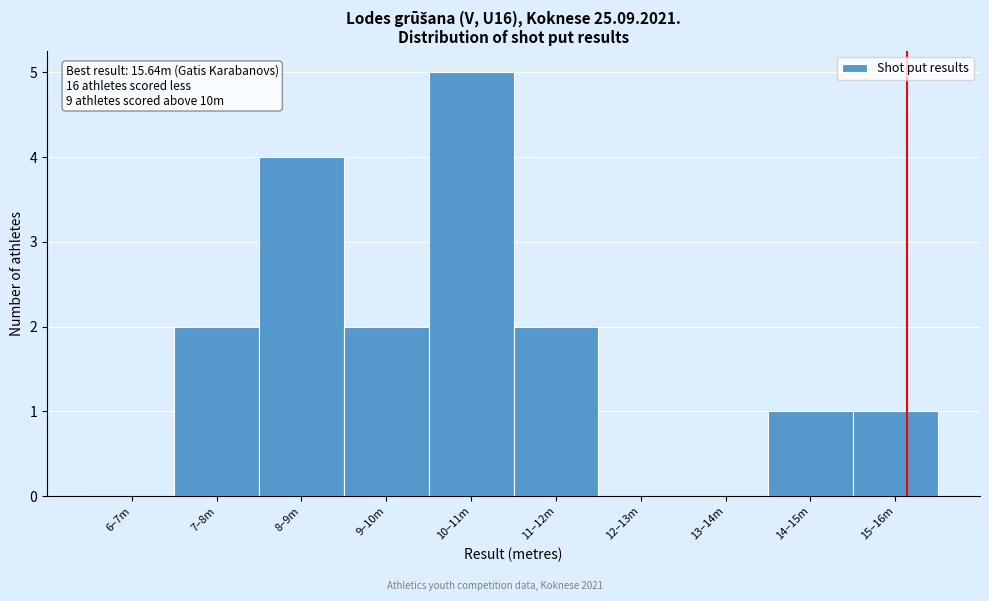

Reading left to right, what are all the values shown in this chart?

6–7m=0	7–8m=2	8–9m=4	9–10m=2	10–11m=5	11–12m=2	12–13m=0	13–14m=0	14–15m=1	15–16m=1